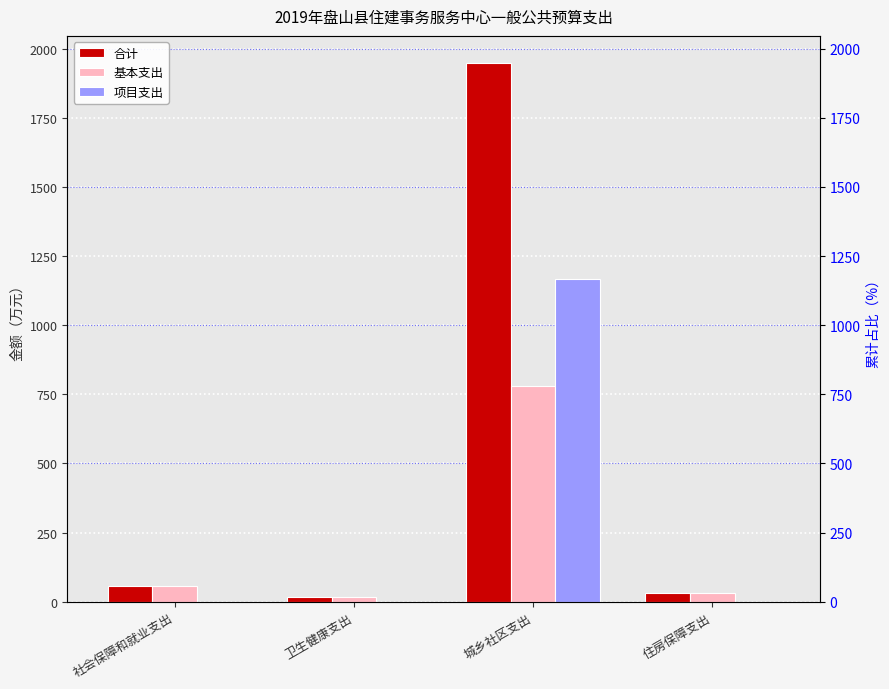

Is the value of 基本支出 at 城乡社区支出 greater than the value of 合计 at 卫生健康支出?

Yes